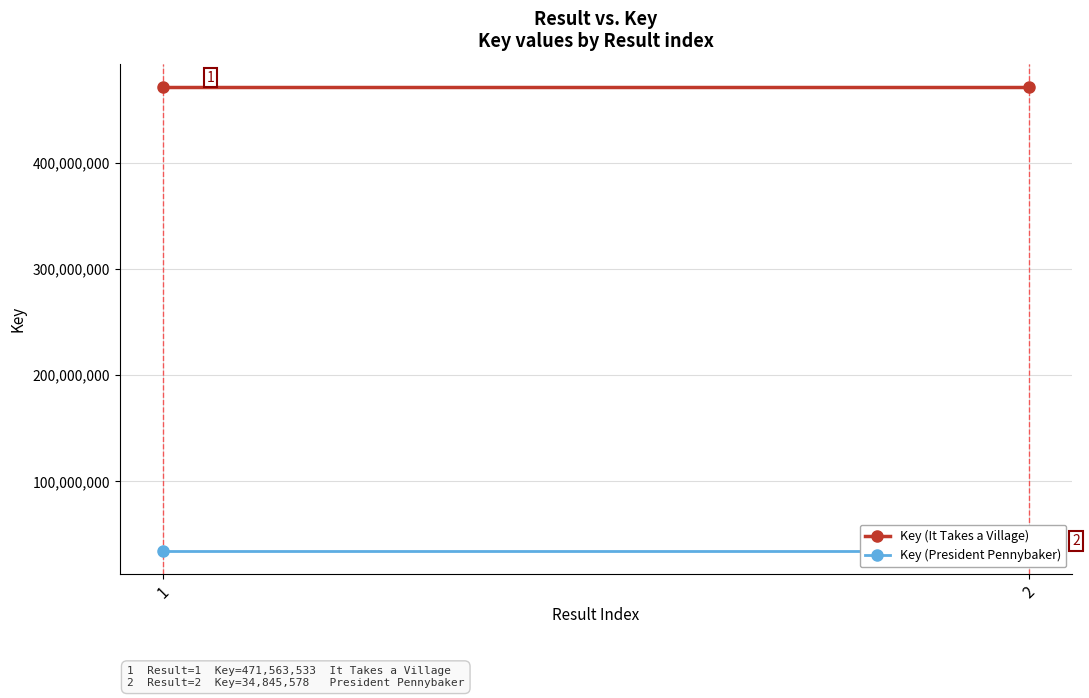

Between 1 and 2, which series saw the biggest shift?

Key (It Takes a Village)